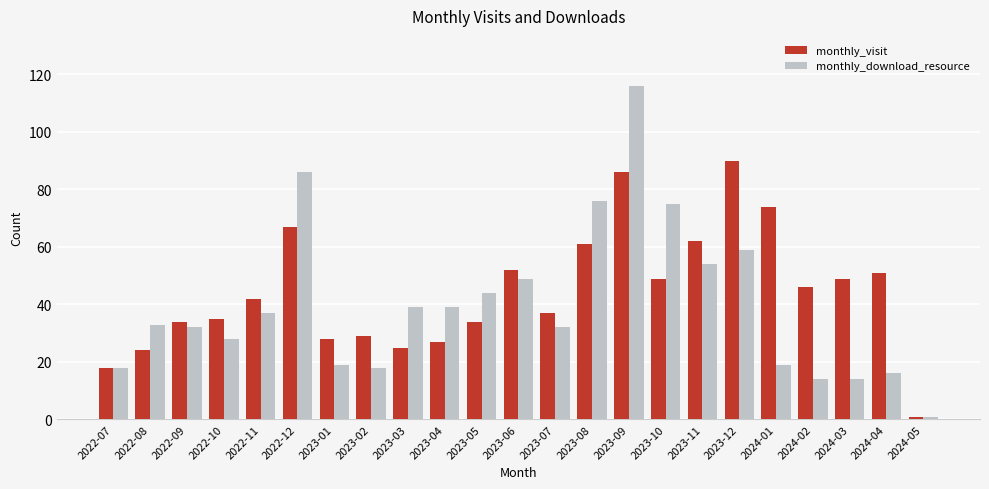

Are the bars horizontal?

No